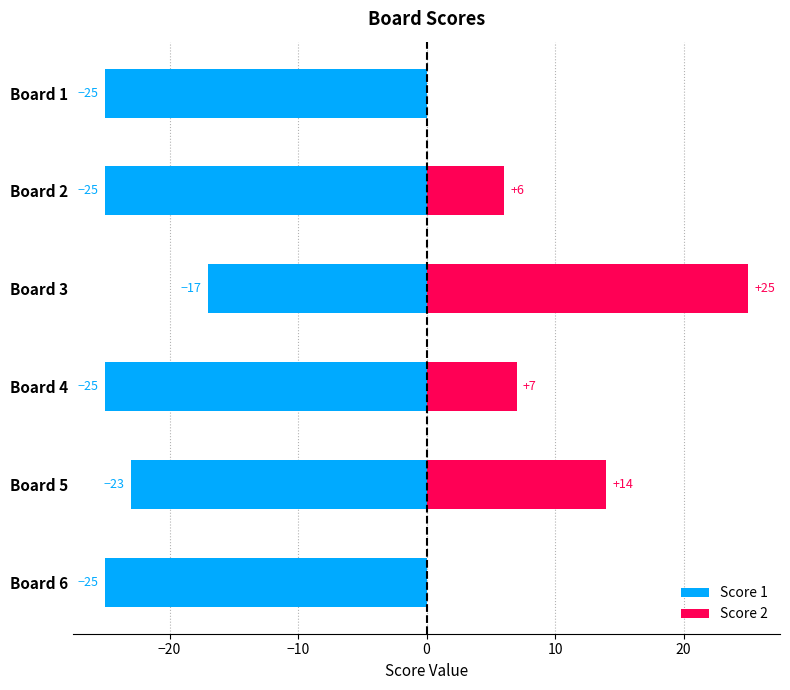

What is the minimum value for Score 1?

-25